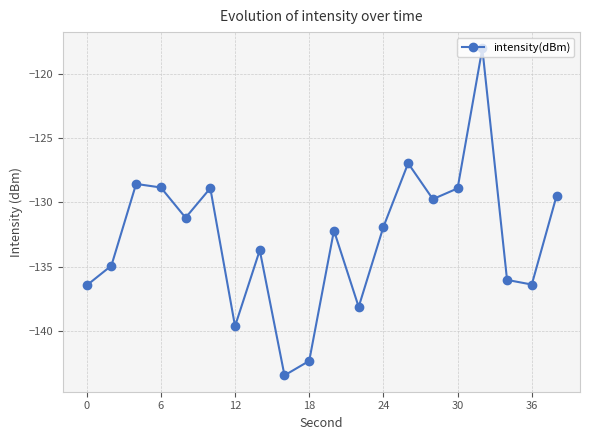

Does the chart have visible grid lines?

Yes